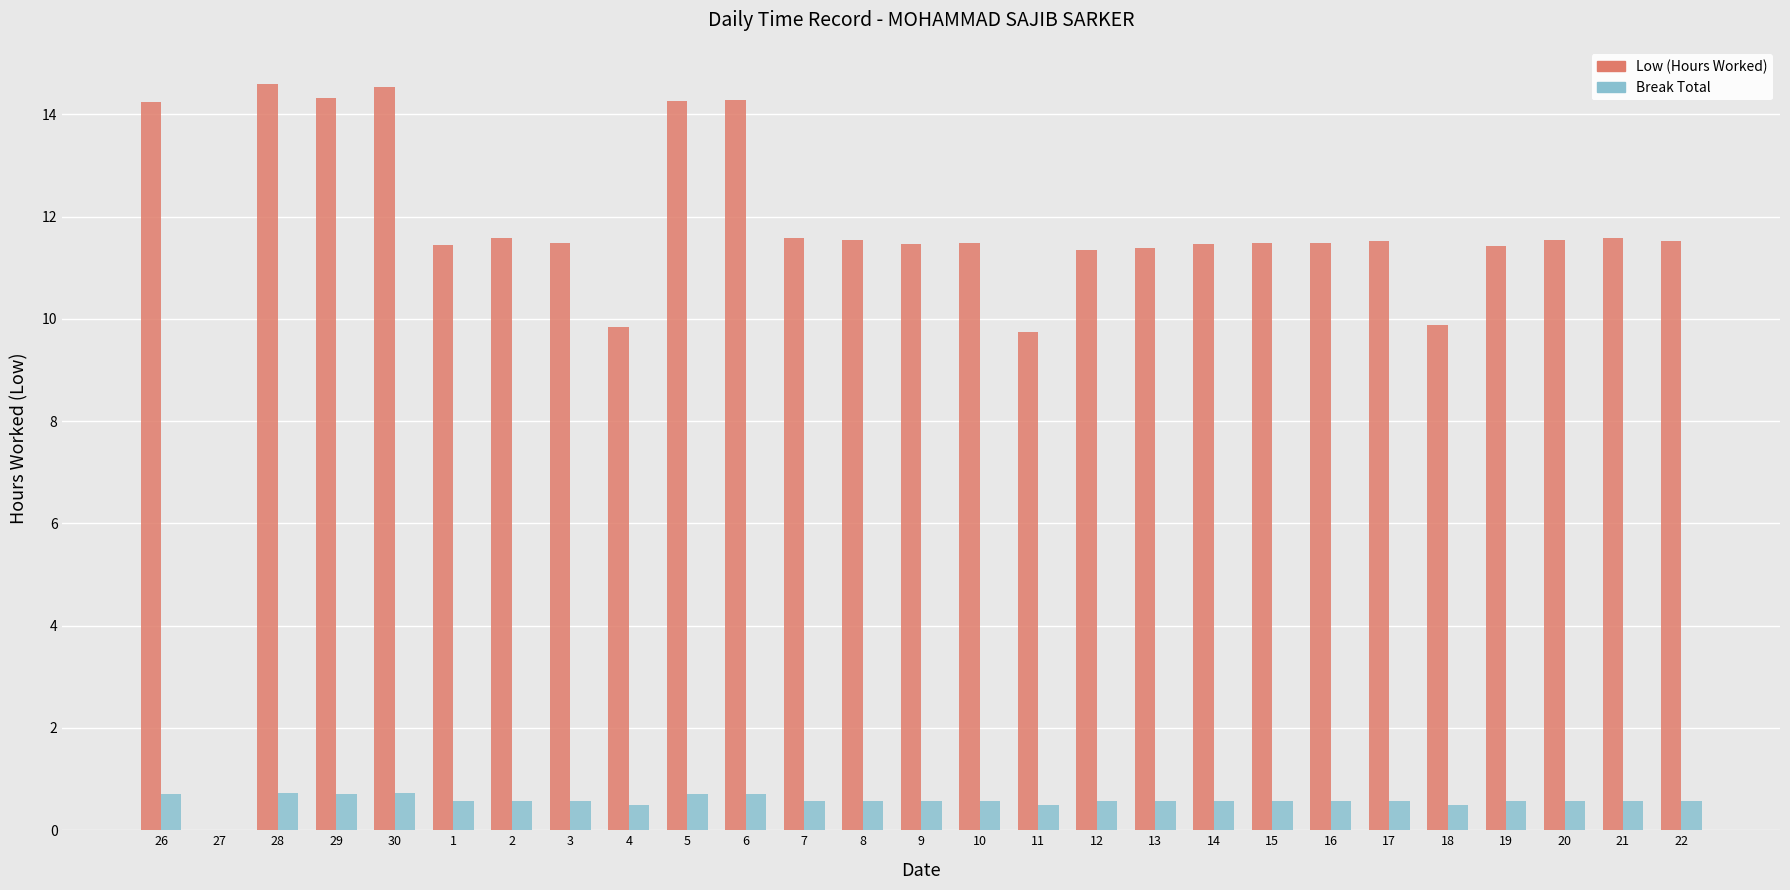

What is the total value across all series at 18?

10.4